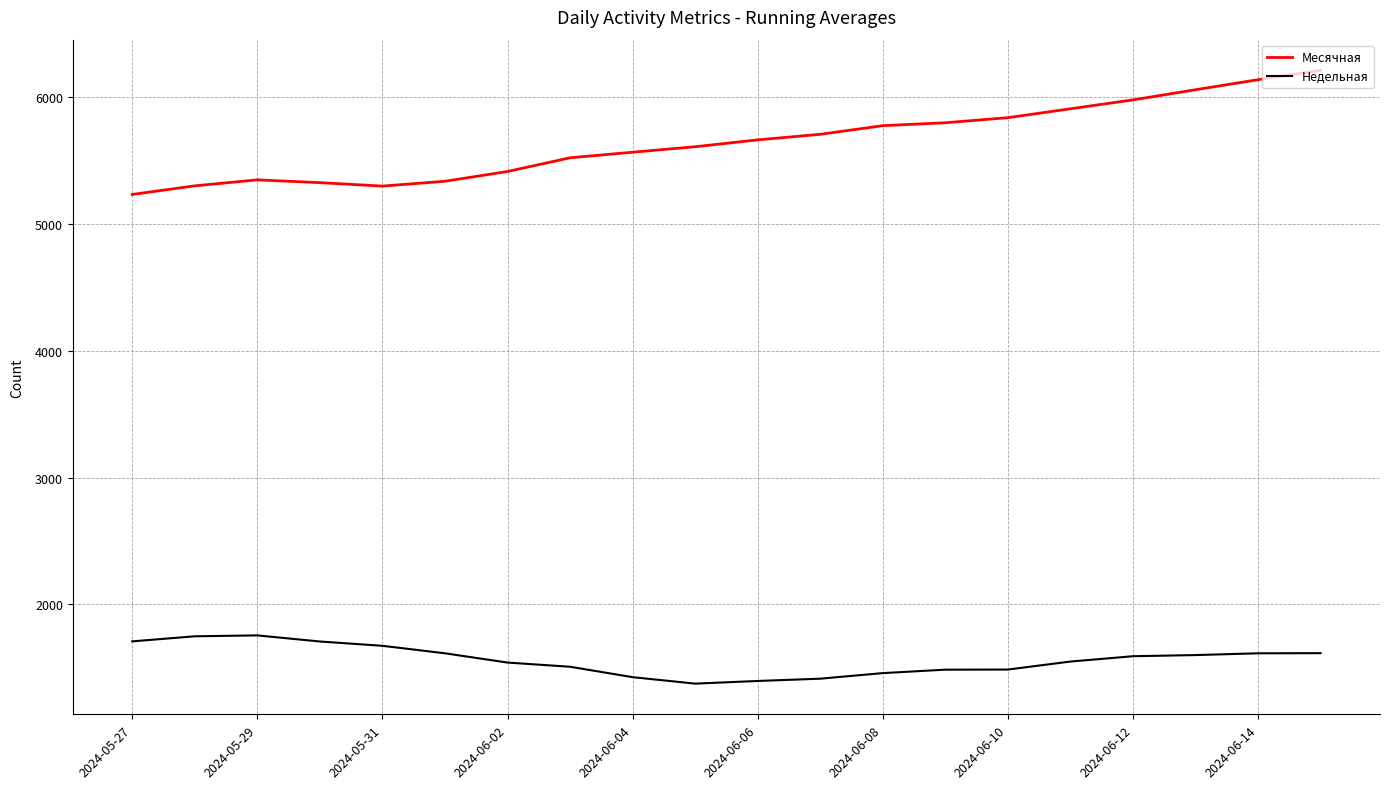

Which has a higher value, 2024-05-31 or 11?

2024-05-31